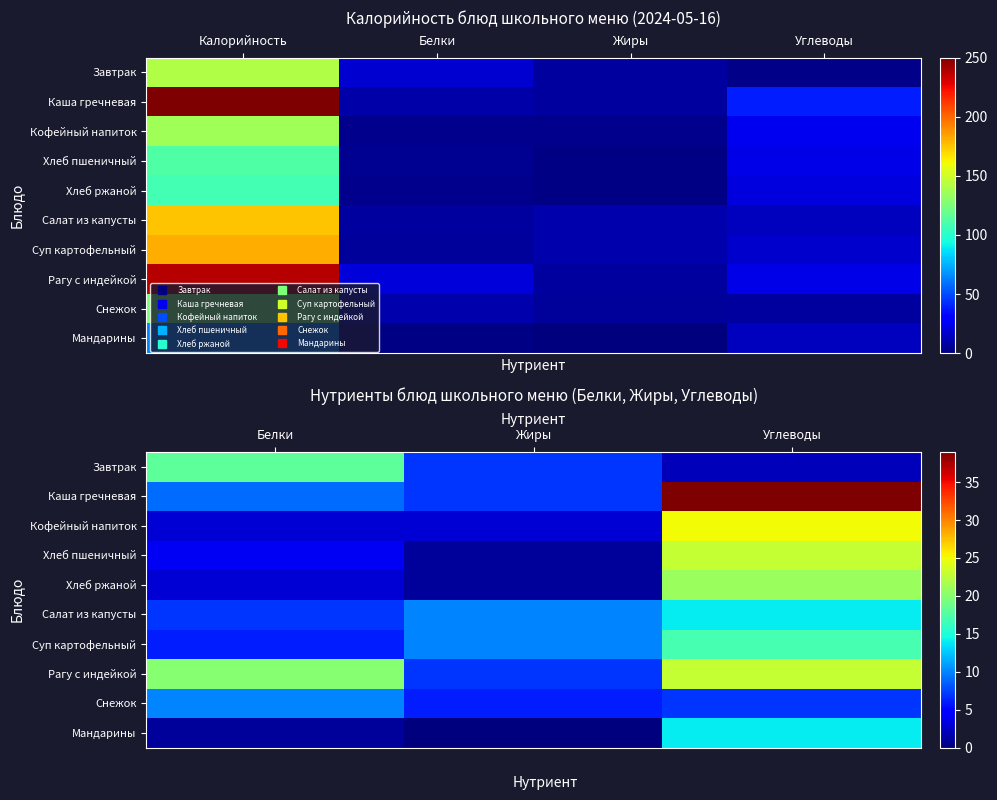

What is the difference between the maximum and minimum values in the Суп картофельный series?

11